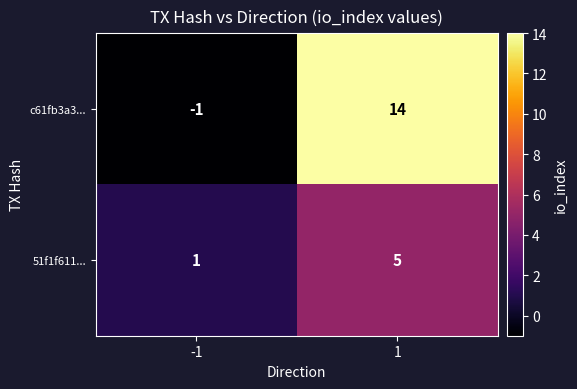

Rank the series by their average value, from highest to lowest.

c61fb3a3..., 51f1f611...